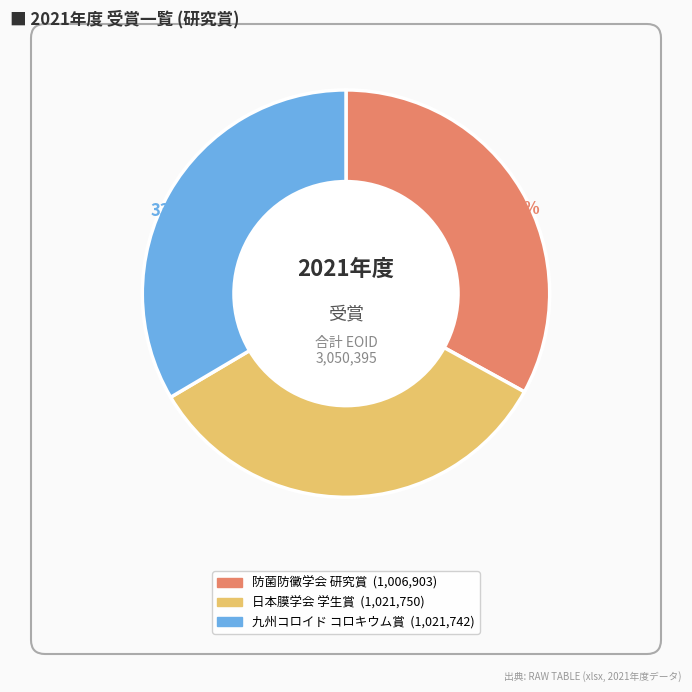

Is there any slice that represents more than half of the pie?

No